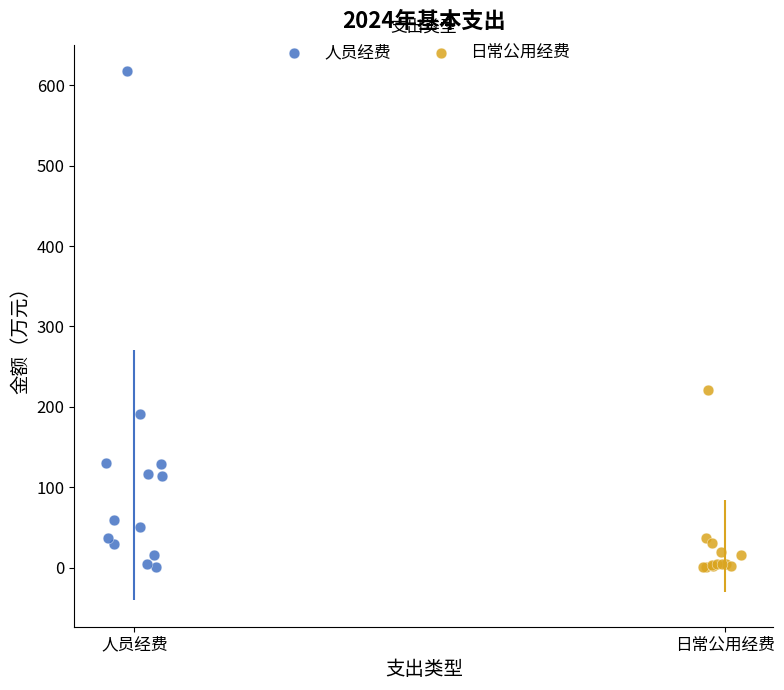

Which series has the widest spread of Y values?

人员经费